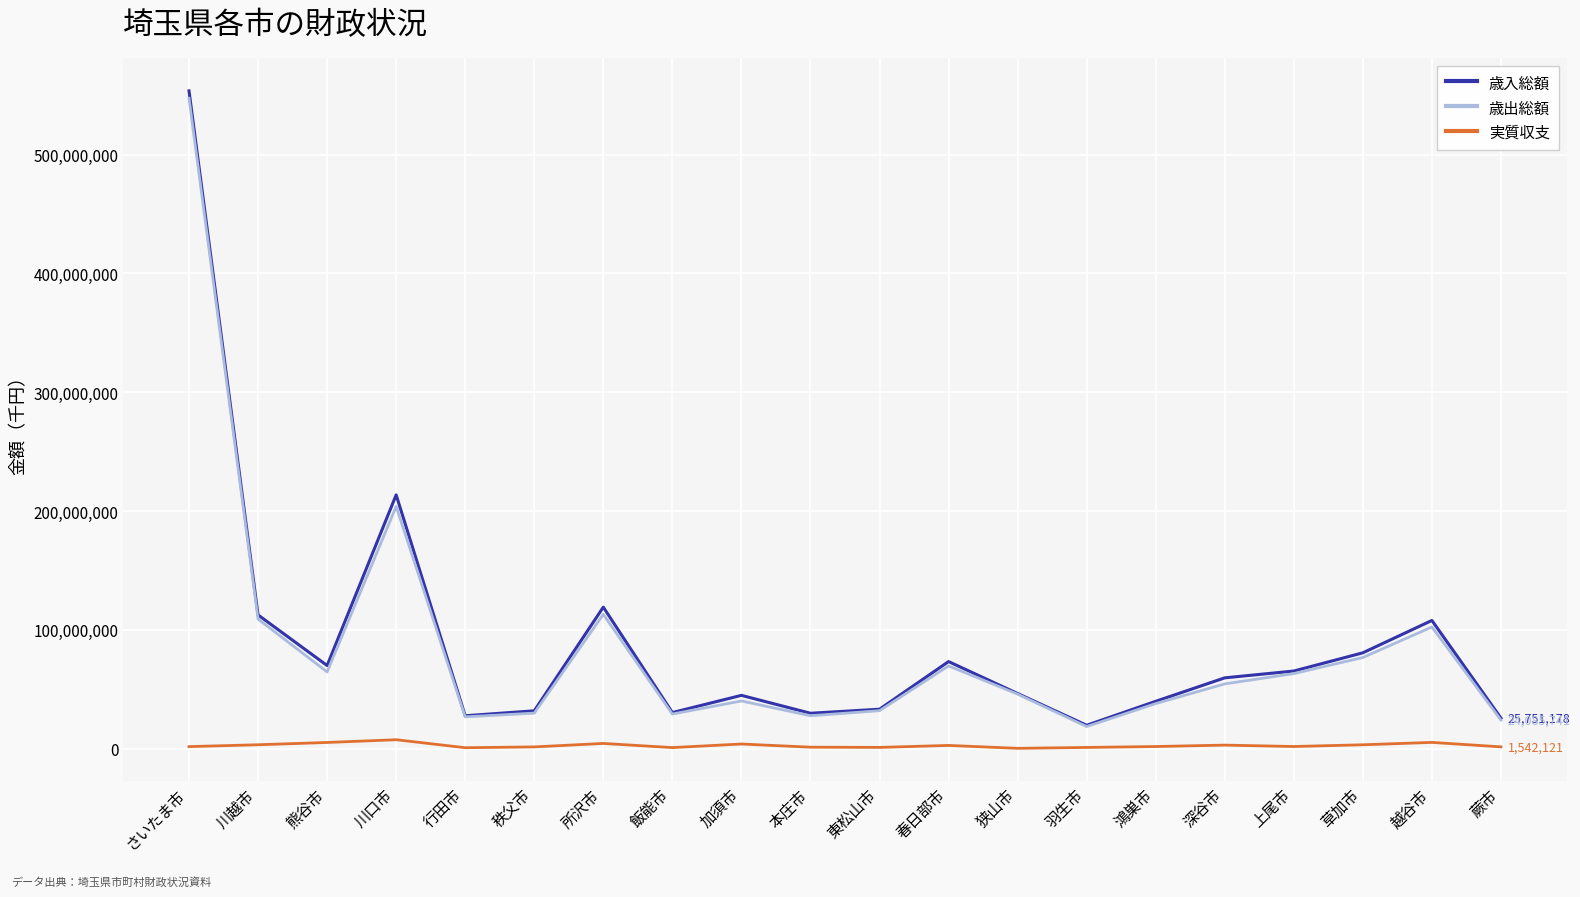

At which category is the sum across all series the highest?

さいたま市